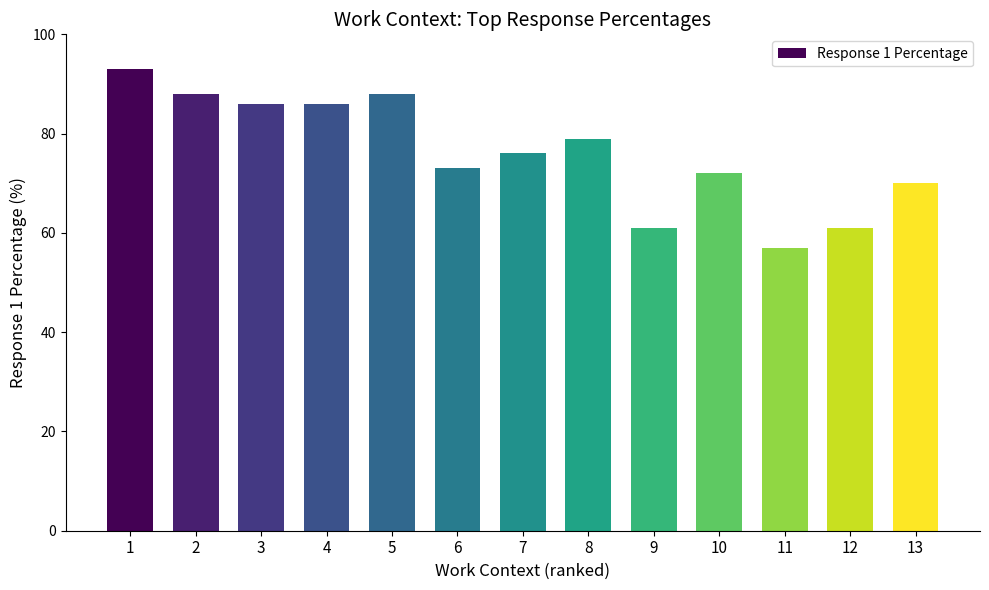

What is the value of the 12th bar from the left?

61